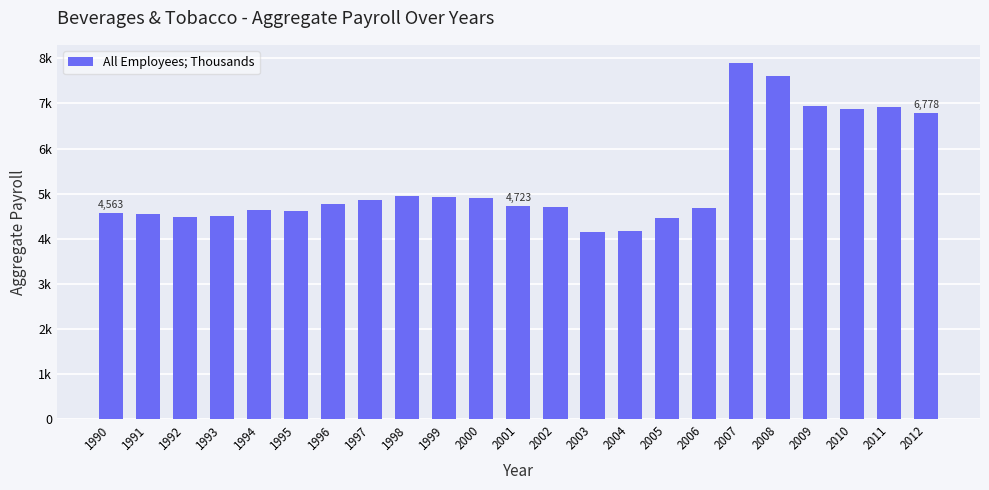

What is the ratio of the value at 2005 to the value at 2002?

0.9